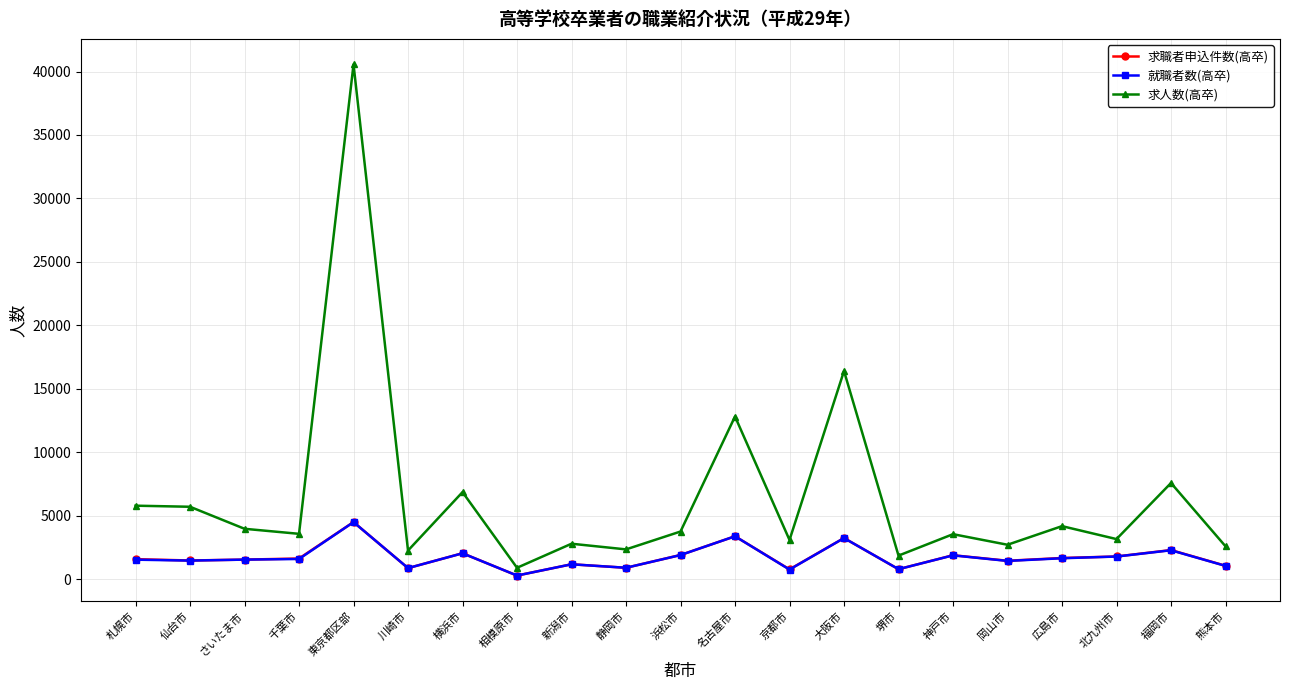

What is the approximate value of 求職者申込件数(高卒) at 岡山市, to the nearest 10?

1450